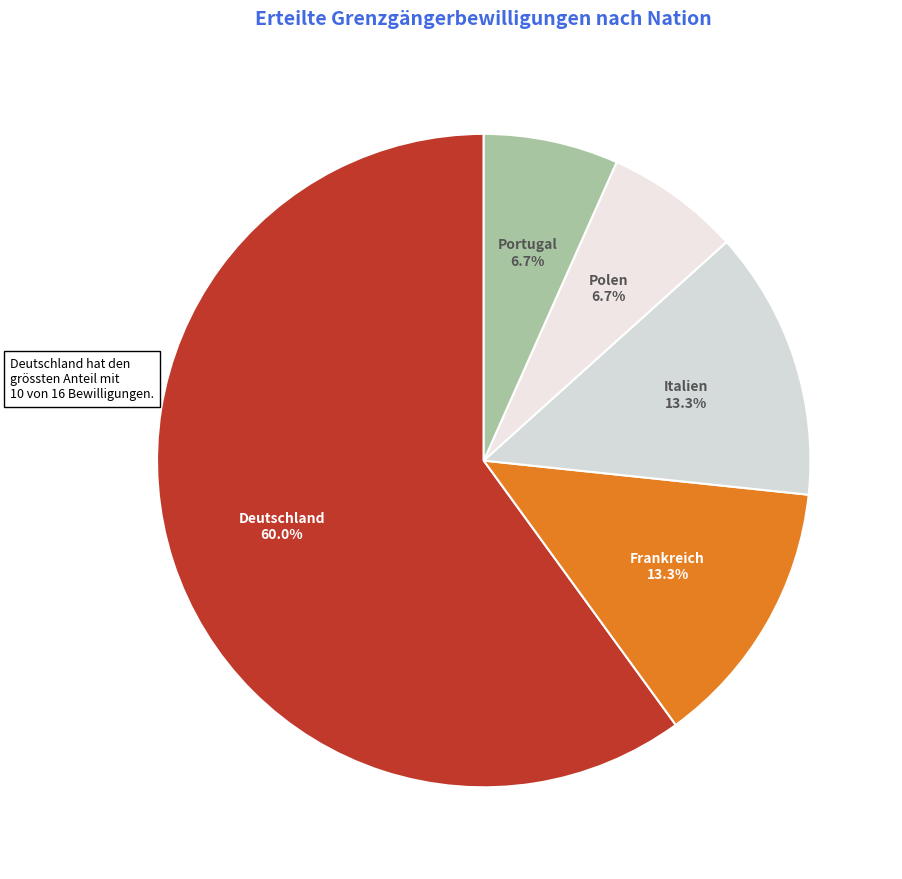

The Frankreich slice represents 13% of the pie. True or false?

True